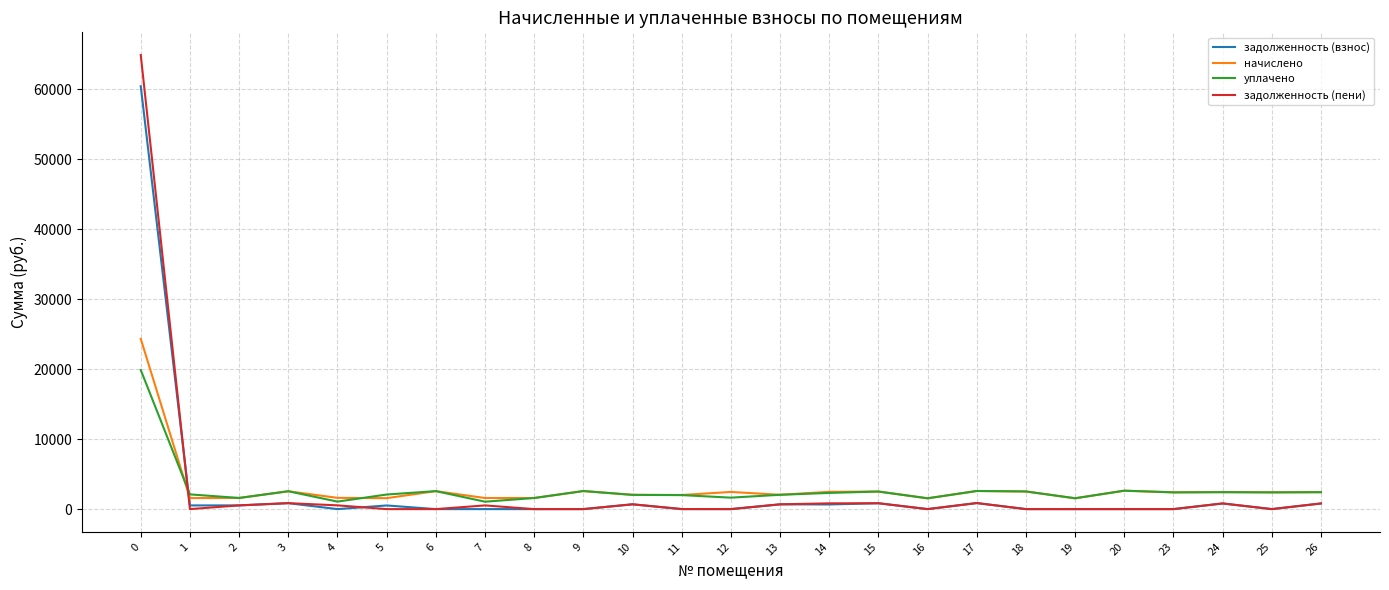

What is the total value across all series at 25?

4785.7